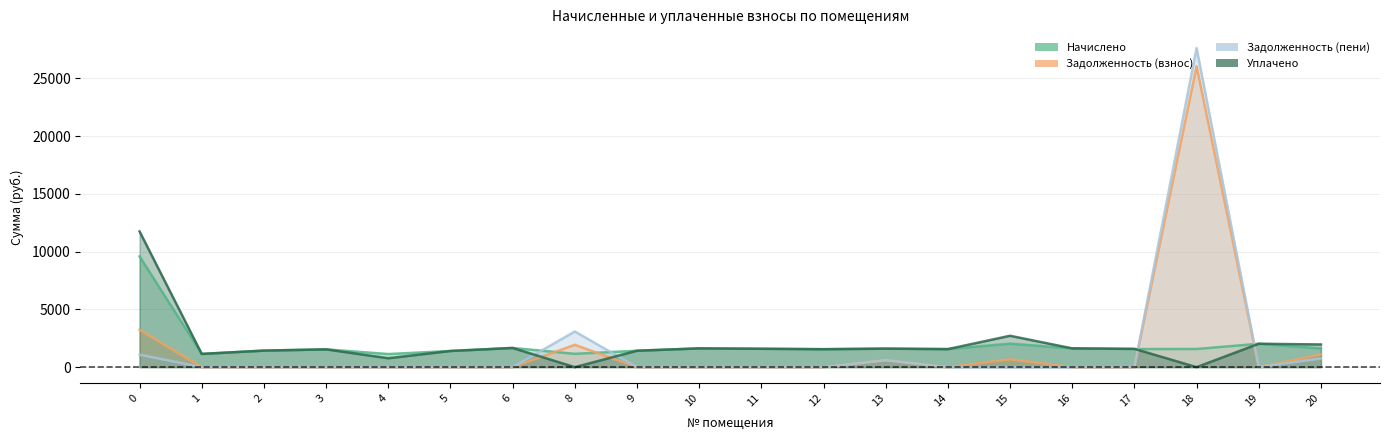

Is the value of задолженность_взнос at 13 greater than the value of уплачено at 15?

No